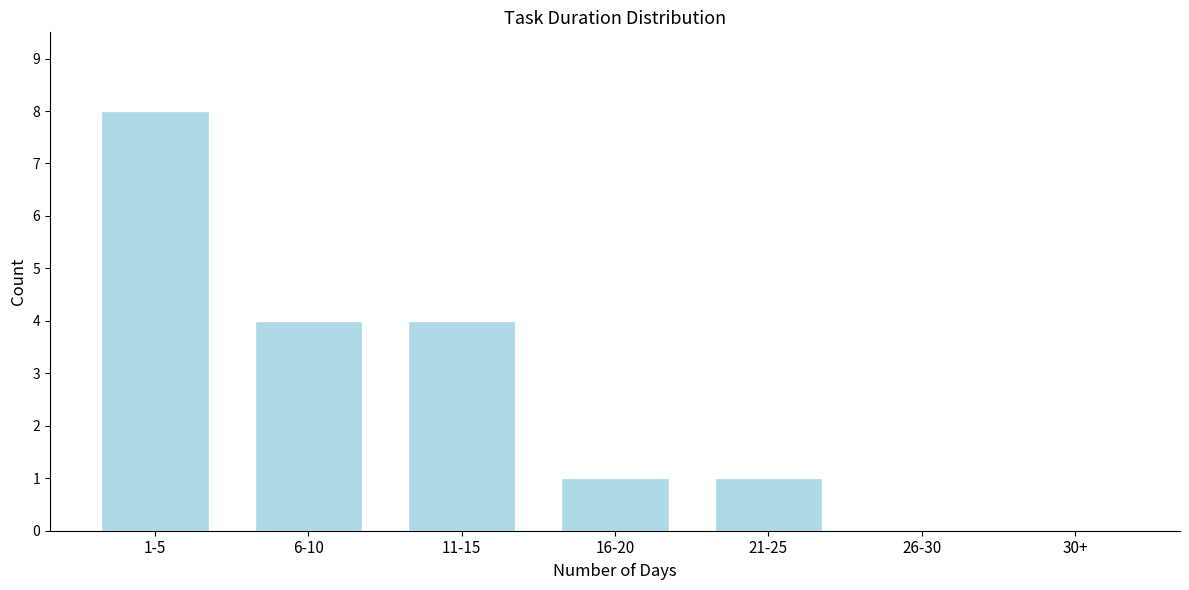

Reading right to left, what are all the values shown in this chart?

30+=0	26-30=0	21-25=1	16-20=1	11-15=4	6-10=4	1-5=8